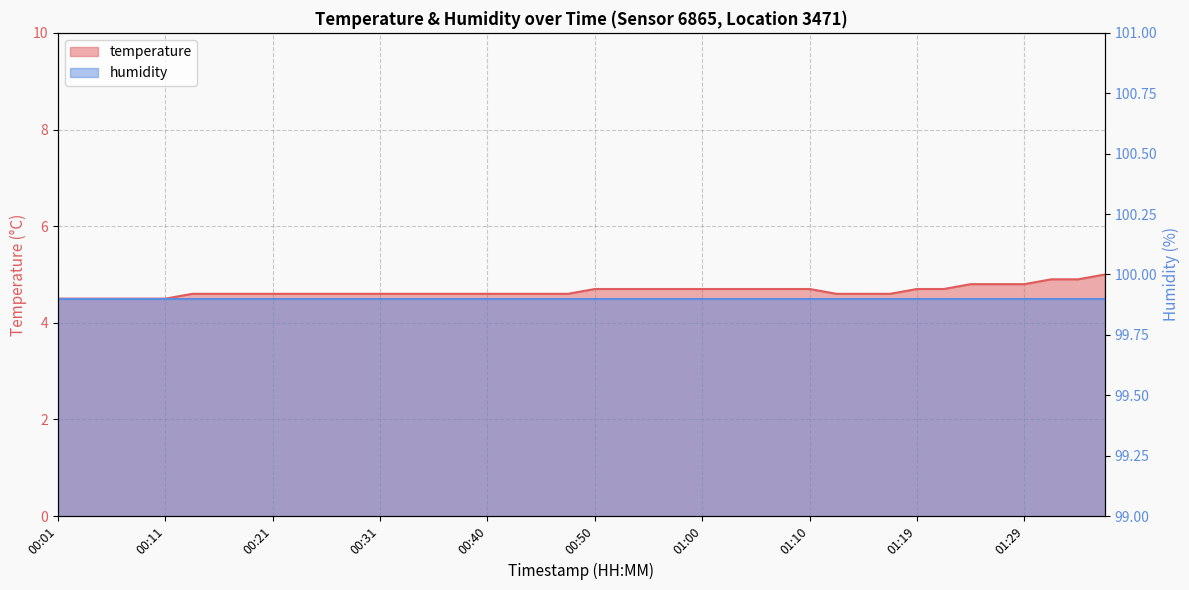

Where is the data nearest to the value 4?

00:01